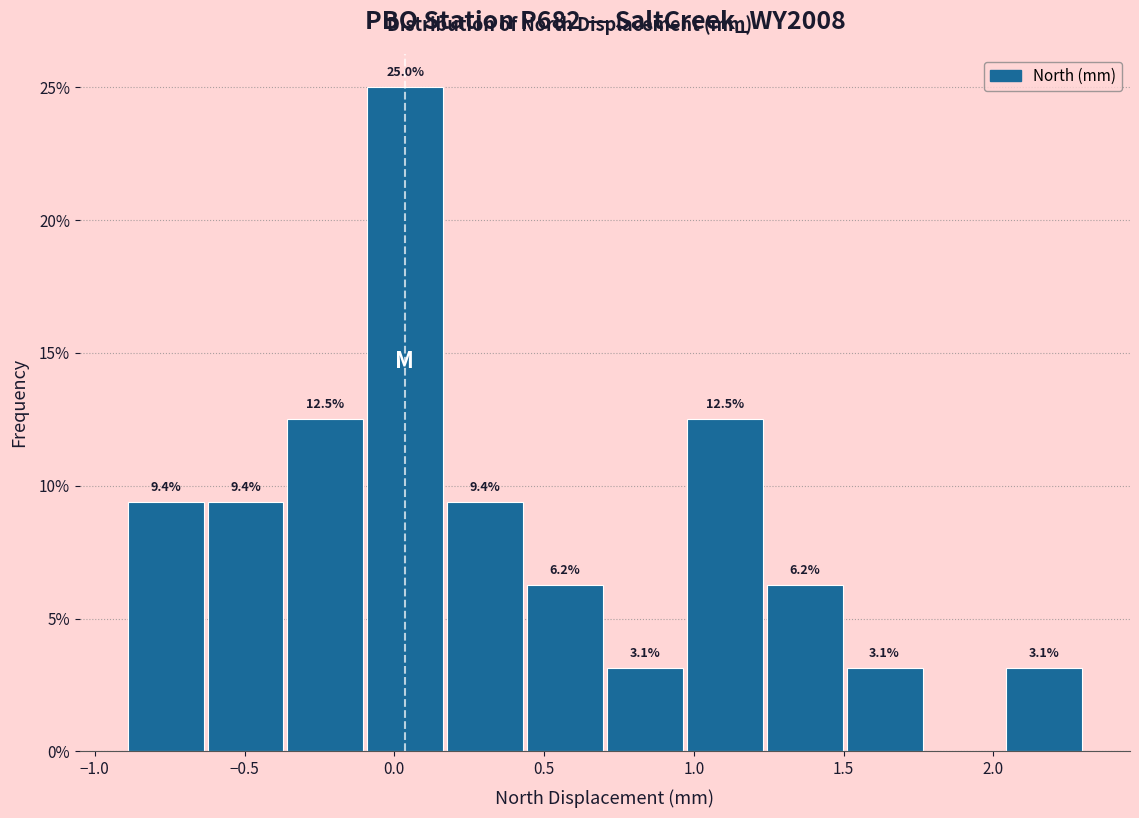

Over which range of the x-axis is the bar tallest?

-0.10 to 0.20